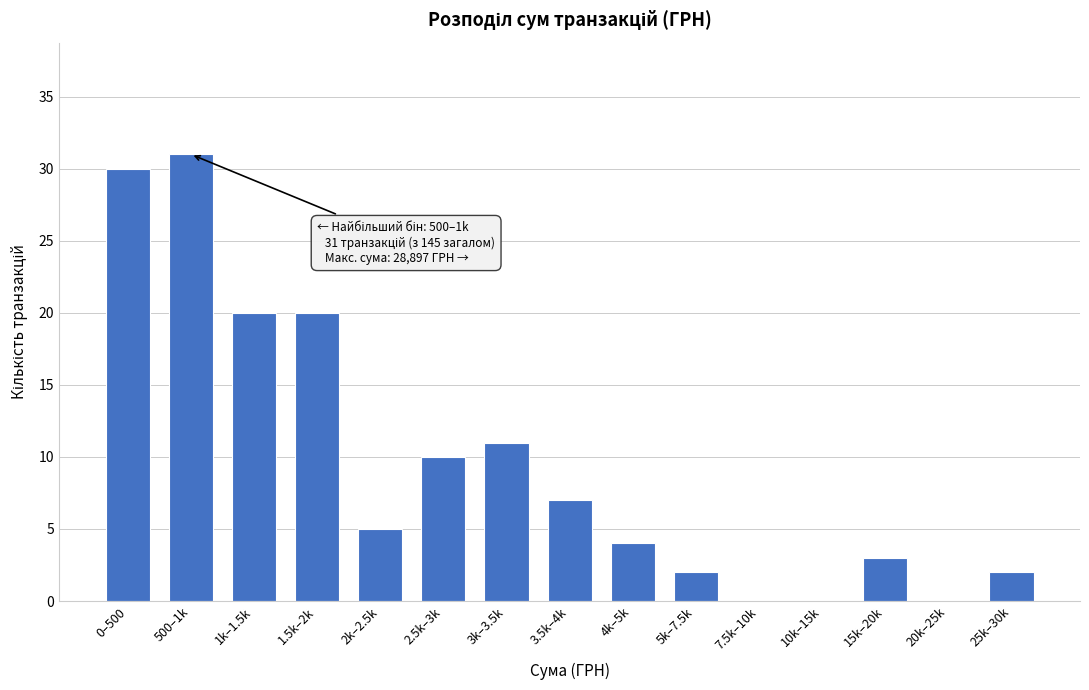

Reading left to right, what are all the values shown in this chart?

0–500=30	500–1k=31	1k–1.5k=20	1.5k–2k=20	2k–2.5k=5	2.5k–3k=10	3k–3.5k=11	3.5k–4k=7	4k–5k=4	5k–7.5k=2	7.5k–10k=0	10k–15k=0	15k–20k=3	20k–25k=0	25k–30k=2